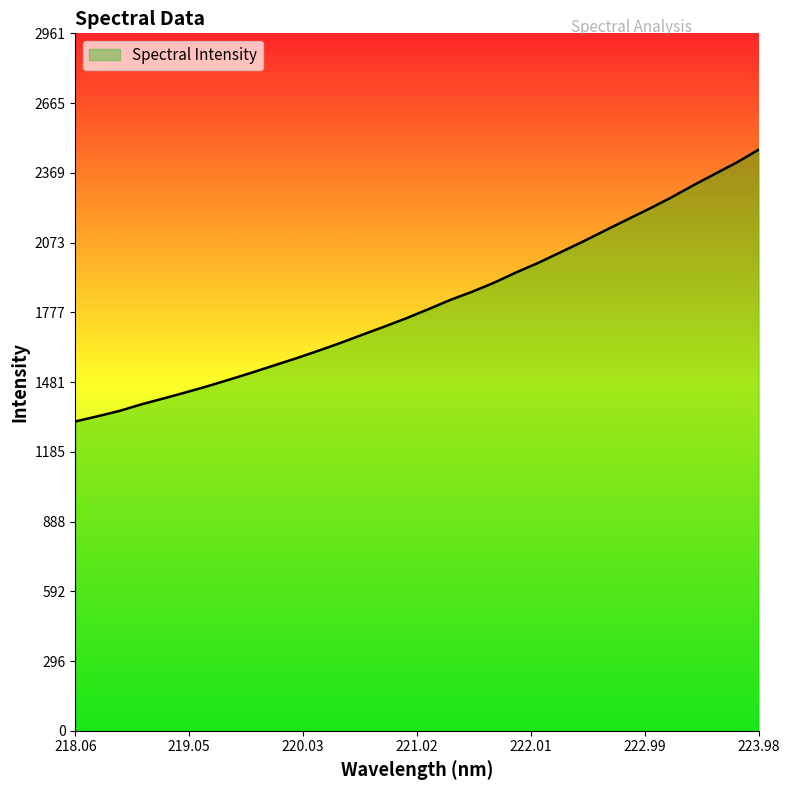

What is the maximum value shown in the chart?

2467.9